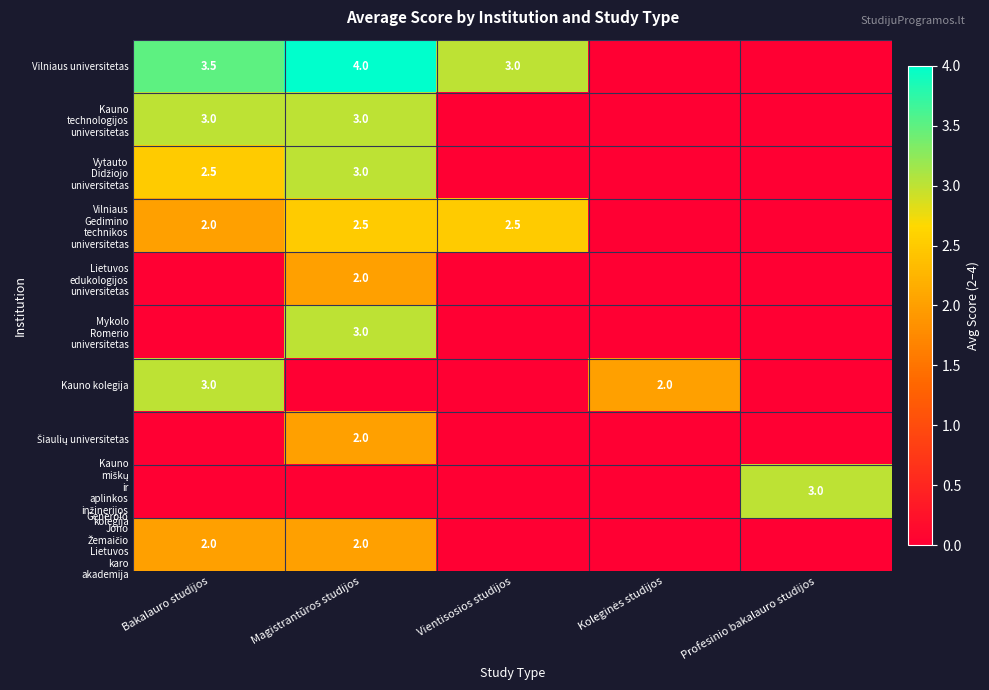

What is the difference between the Vilniaus universitetas values at Vientisosios studijos and Magistrantūros studijos?

1.0